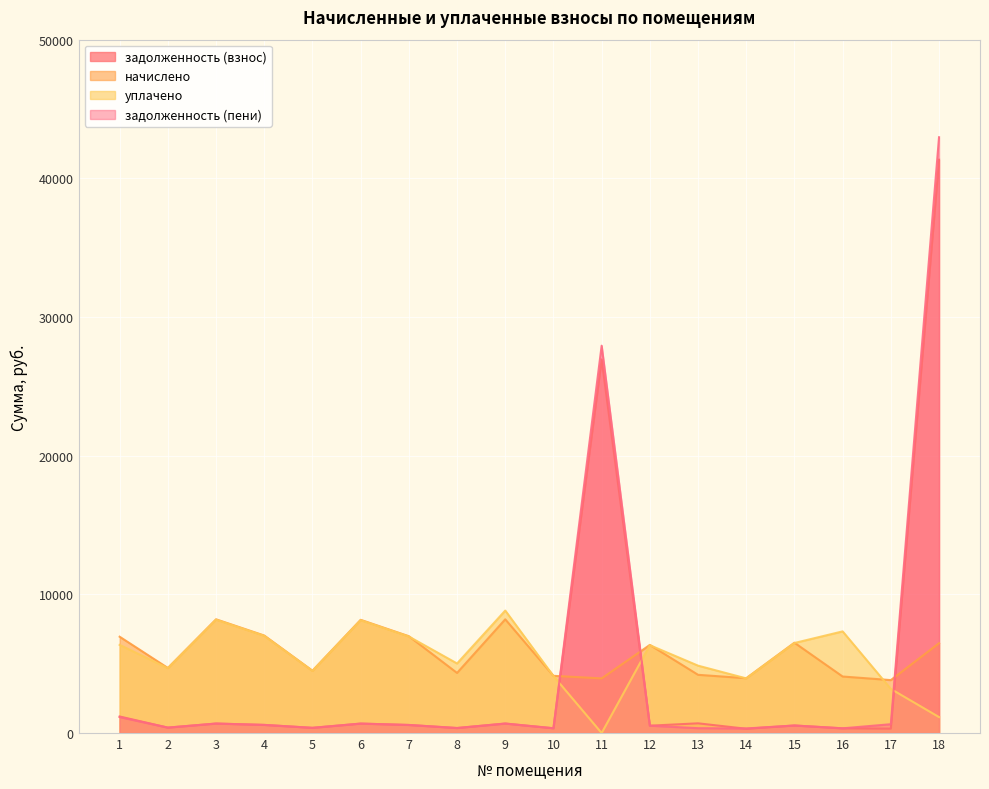

What is the spread (max minus min) of values at 2?

4300.0